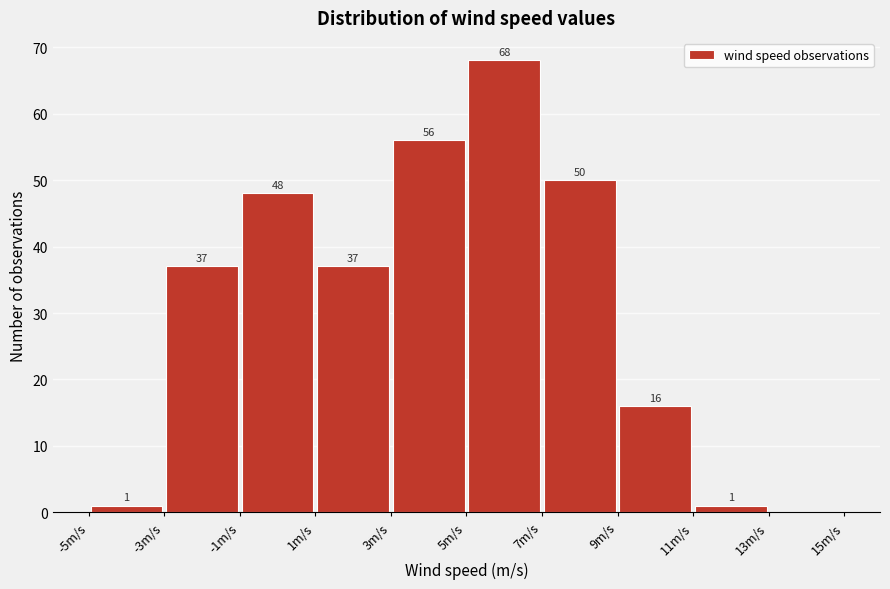

Which range on the x-axis has the tallest bar?

5 to 7